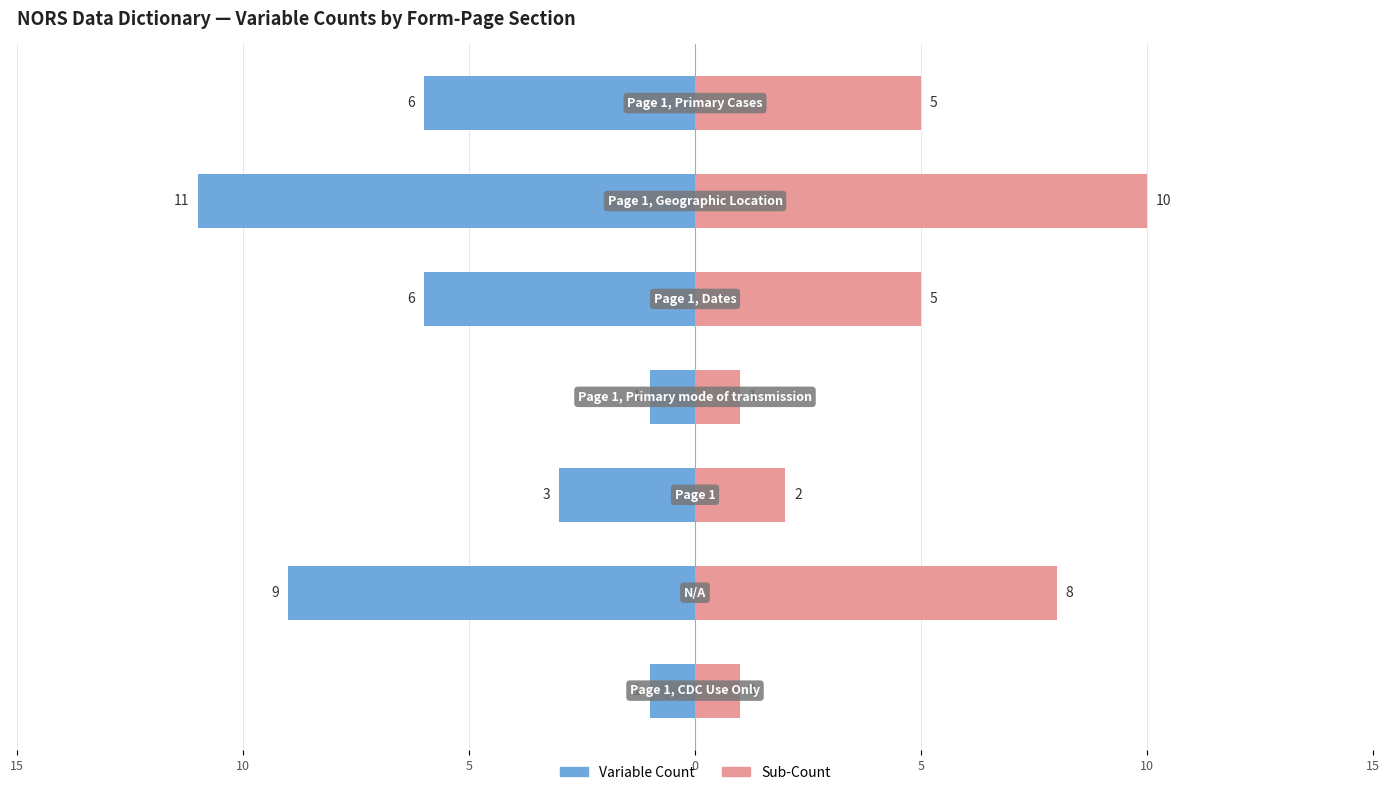

How many values in the Sub-Count series exceed 5?

2